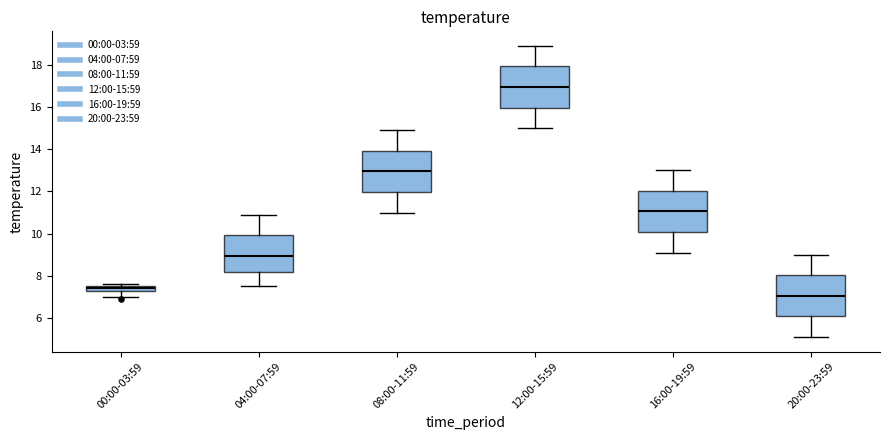

Which box has the lowest median line?

20:00-23:59